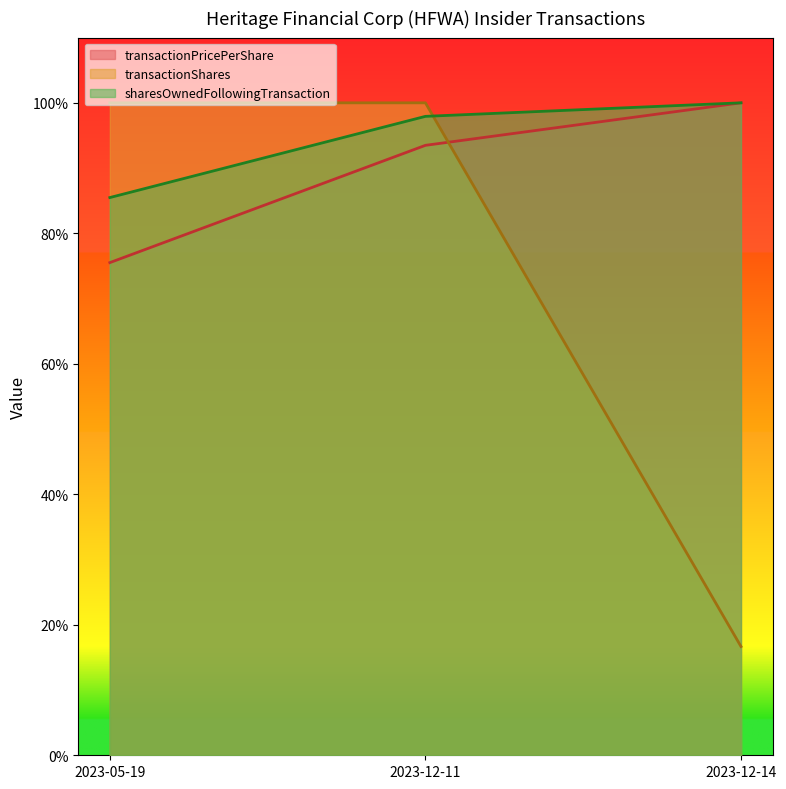

What is the minimum value shown in the chart?

0.2